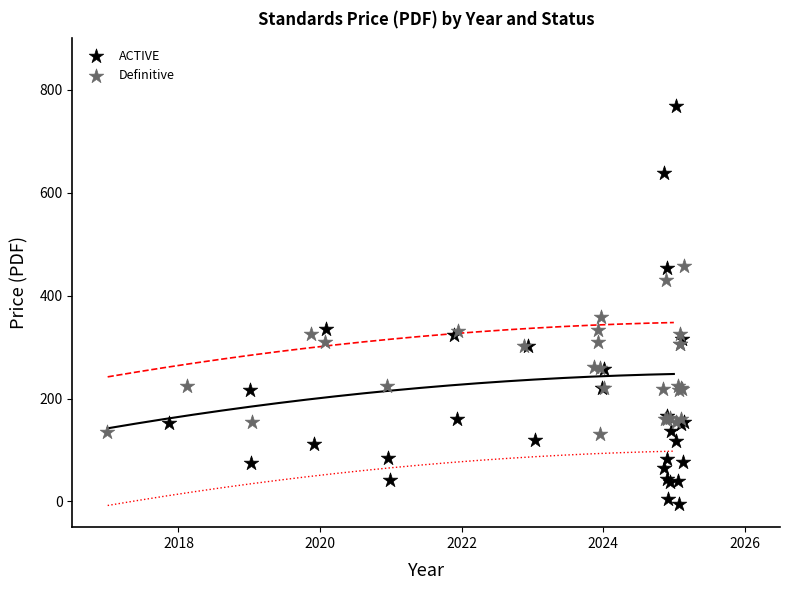

Which series contains the lowest Y value?

ACTIVE